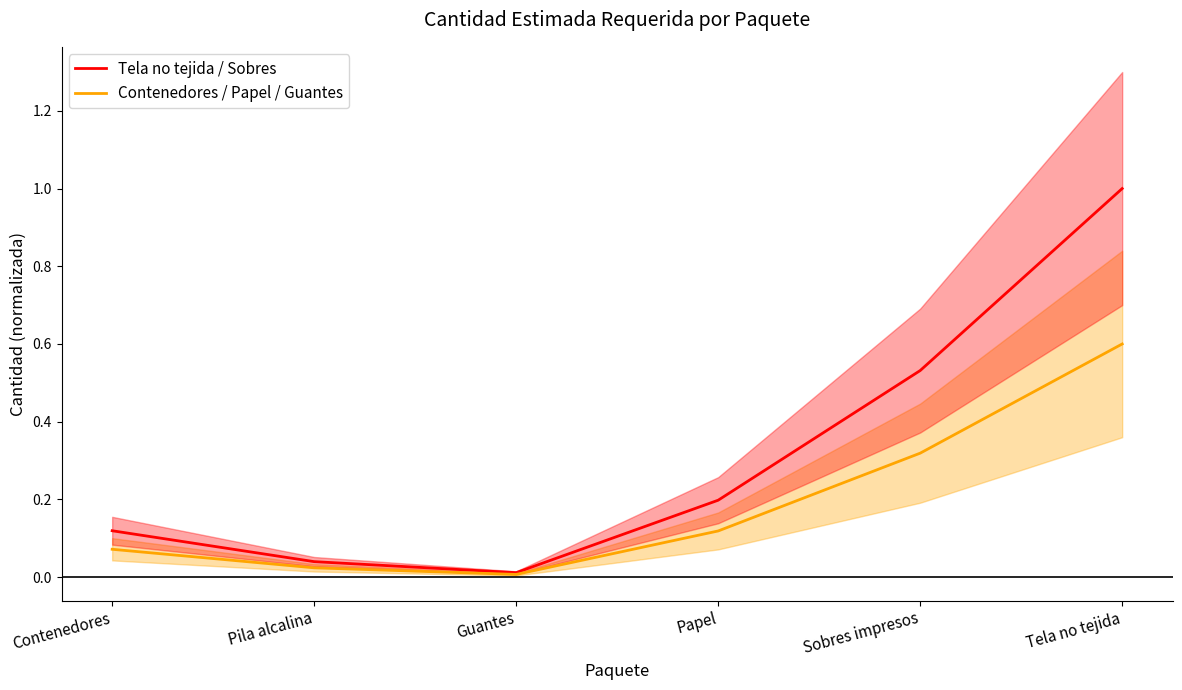

Reading left to right, extract all data points from this chart.

Tela no tejida / Sobres: 0.1	0.0	0.0	0.2	0.5	1.0
Contenedores / Papel / Guantes: 0.1	0.0	0.0	0.1	0.3	0.6